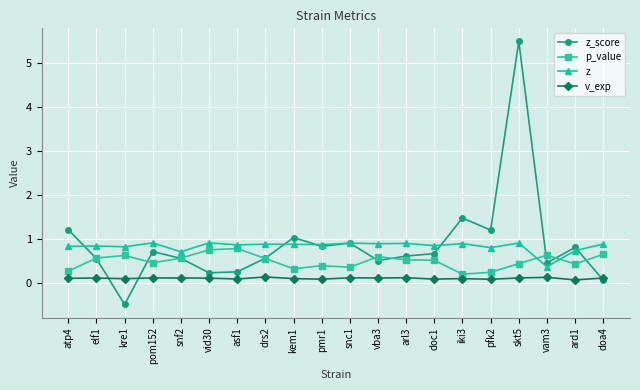

What position from the left is snc1?

11